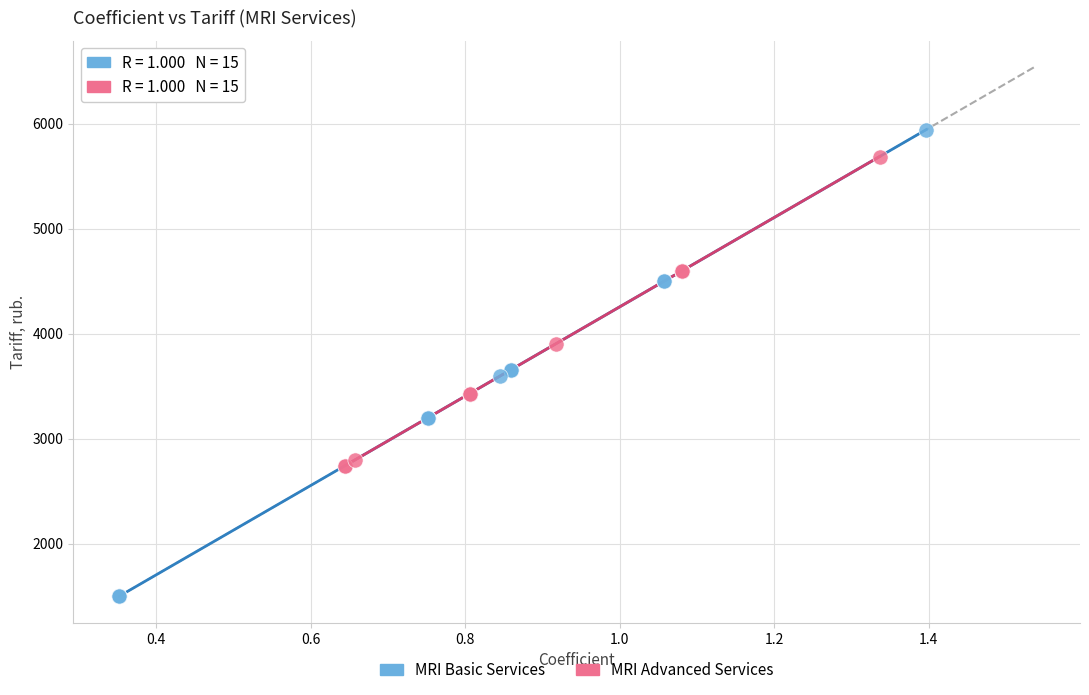

Which series contains the highest Y value?

MRI Basic Services